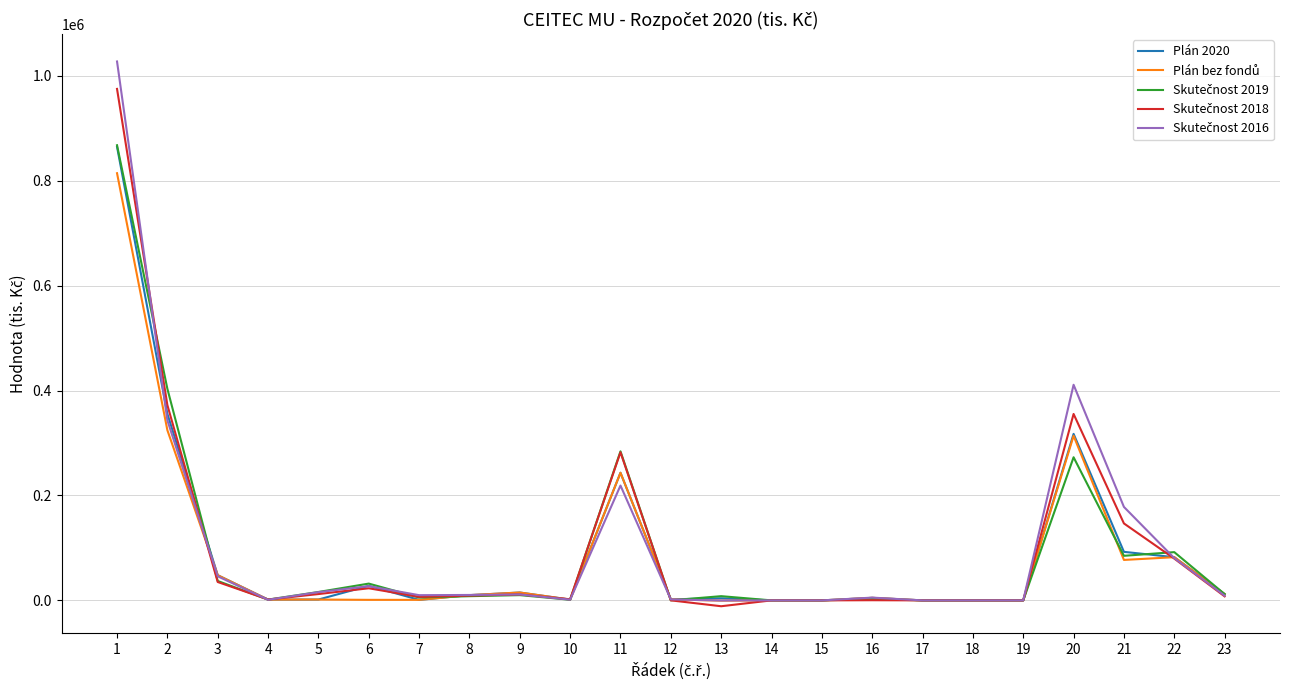

What is the total value across all series at 3?

213966.8